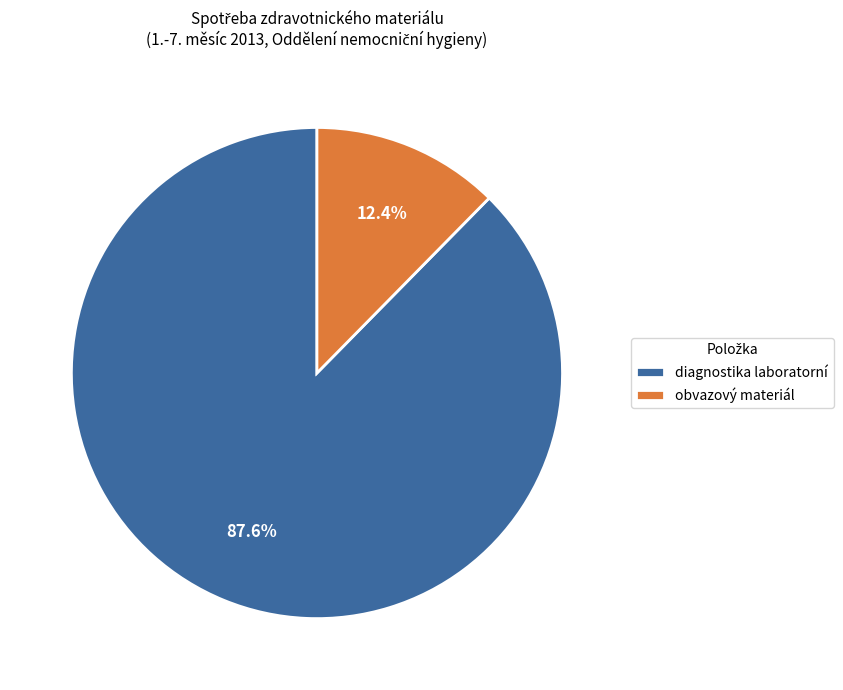

Rank the categories by value from highest to lowest.

diagnostika laboratorní, obvazový materiál